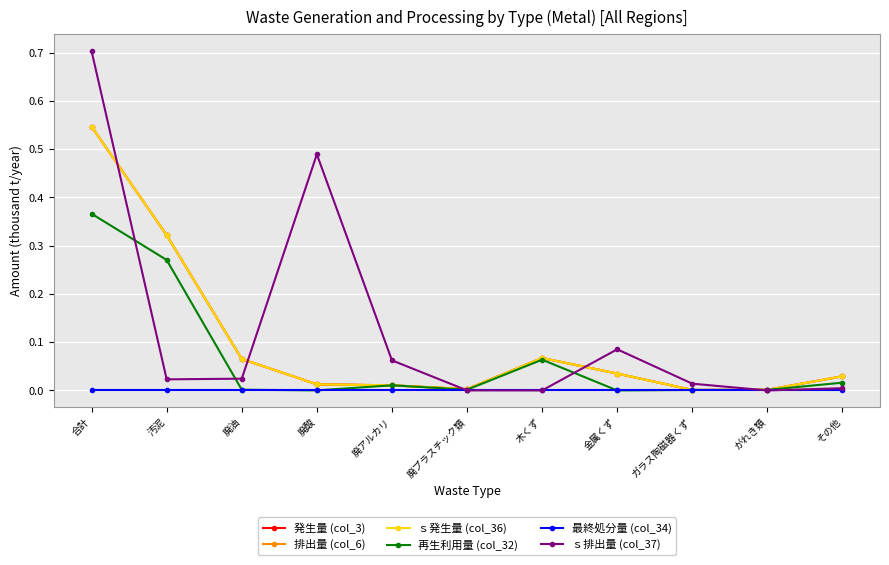

Reading left to right, extract all data points from this chart.

発生量 (col_3): 合計=0.5	汚泥=0.3	廃油=0.1	廃酸=0.0	廃アルカリ=0.0	廃プラスチック類=0.0	木くず=0.1	金属くず=0.0	ガラス陶磁器くず=0.0	がれき類=0.0	その他=0.0
排出量 (col_6): 合計=0.5	汚泥=0.3	廃油=0.1	廃酸=0.0	廃アルカリ=0.0	廃プラスチック類=0.0	木くず=0.1	金属くず=0.0	ガラス陶磁器くず=0.0	がれき類=0.0	その他=0.0
ｓ発生量 (col_36): 合計=0.5	汚泥=0.3	廃油=0.1	廃酸=0.0	廃アルカリ=0.0	廃プラスチック類=0.0	木くず=0.1	金属くず=0.0	ガラス陶磁器くず=0.0	がれき類=0.0	その他=0.0
再生利用量 (col_32): 合計=0.4	汚泥=0.3	廃油=0.0	廃酸=0.0	廃アルカリ=0.0	廃プラスチック類=0.0	木くず=0.1	金属くず=0.0	ガラス陶磁器くず=0.0	がれき類=0.0	その他=0.0
最終処分量 (col_34): 合計=0.0	汚泥=0.0	廃油=0.0	廃酸=0.0	廃アルカリ=0.0	廃プラスチック類=0.0	木くず=0.0	金属くず=0.0	ガラス陶磁器くず=0.0	がれき類=0.0	その他=0.0
ｓ排出量 (col_37): 合計=0.7	汚泥=0.0	廃油=0.0	廃酸=0.5	廃アルカリ=0.1	廃プラスチック類=0.0	木くず=0.0	金属くず=0.1	ガラス陶磁器くず=0.0	がれき類=0.0	その他=0.0